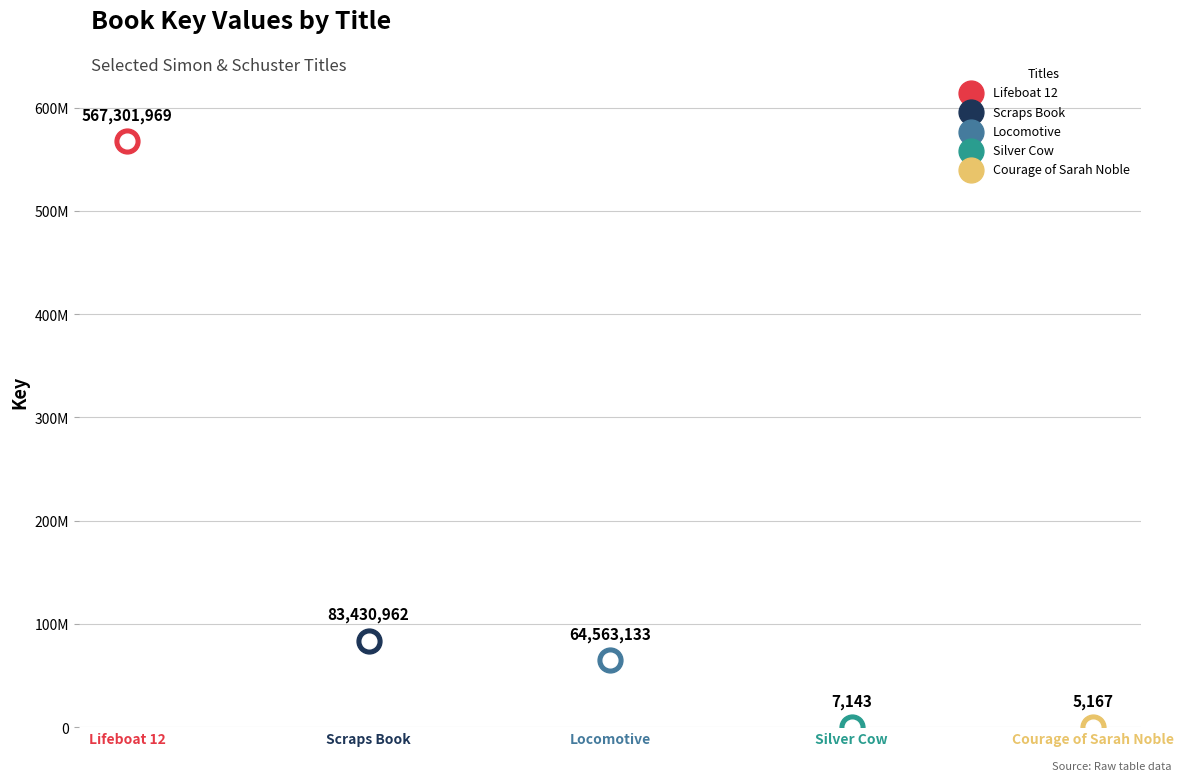

Approximately how many times larger is the value at Lifeboat 12 compared to Locomotive?

8.8